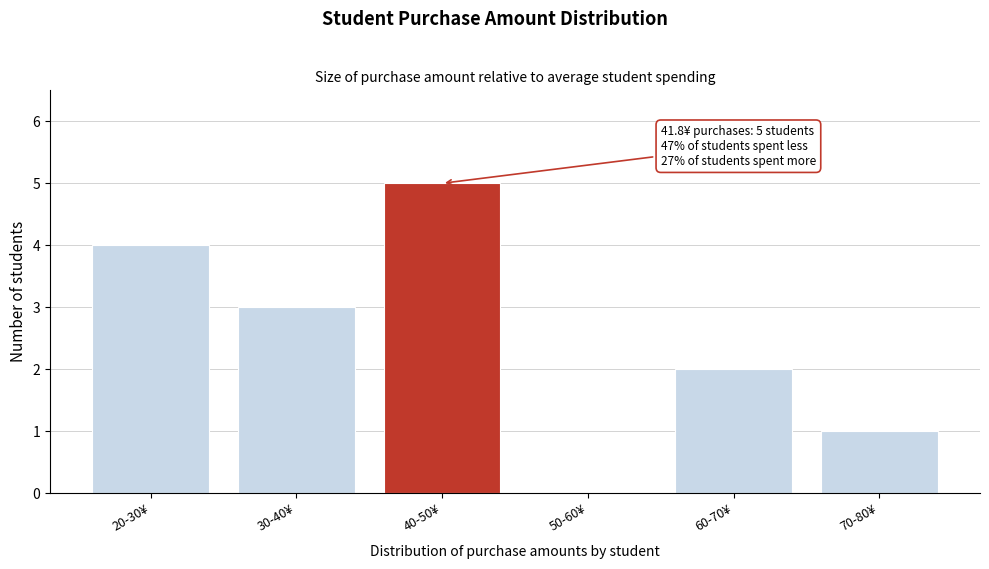

Reading left to right, extract all data points from this chart.

20-30¥=4	30-40¥=3	40-50¥=5	50-60¥=0	60-70¥=2	70-80¥=1